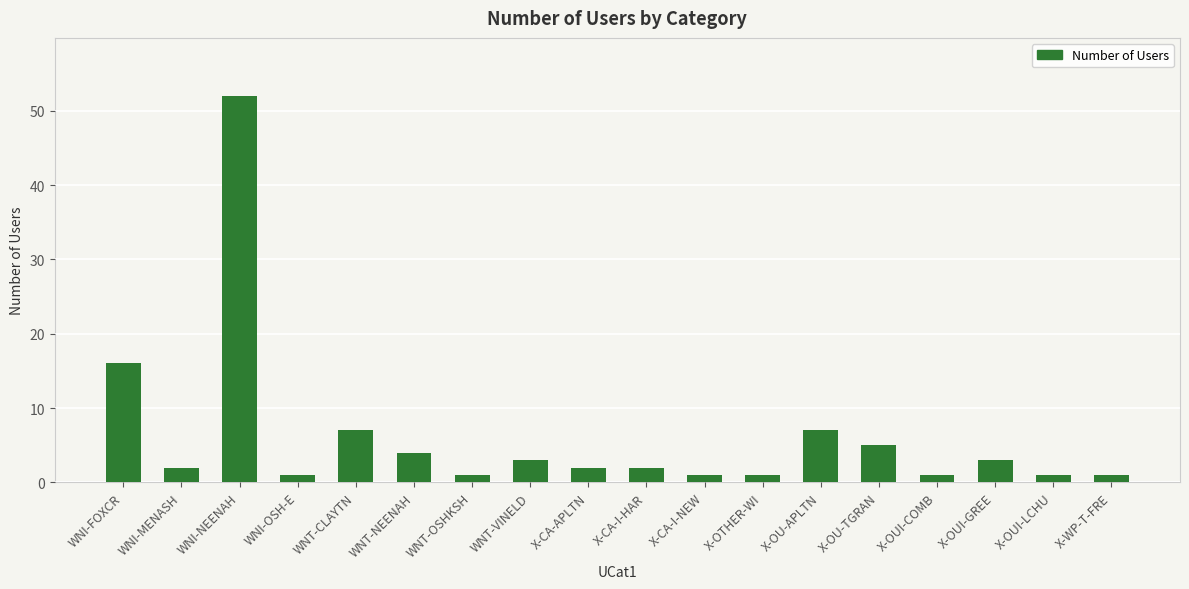

What position from the left is WNT-NEENAH?

6